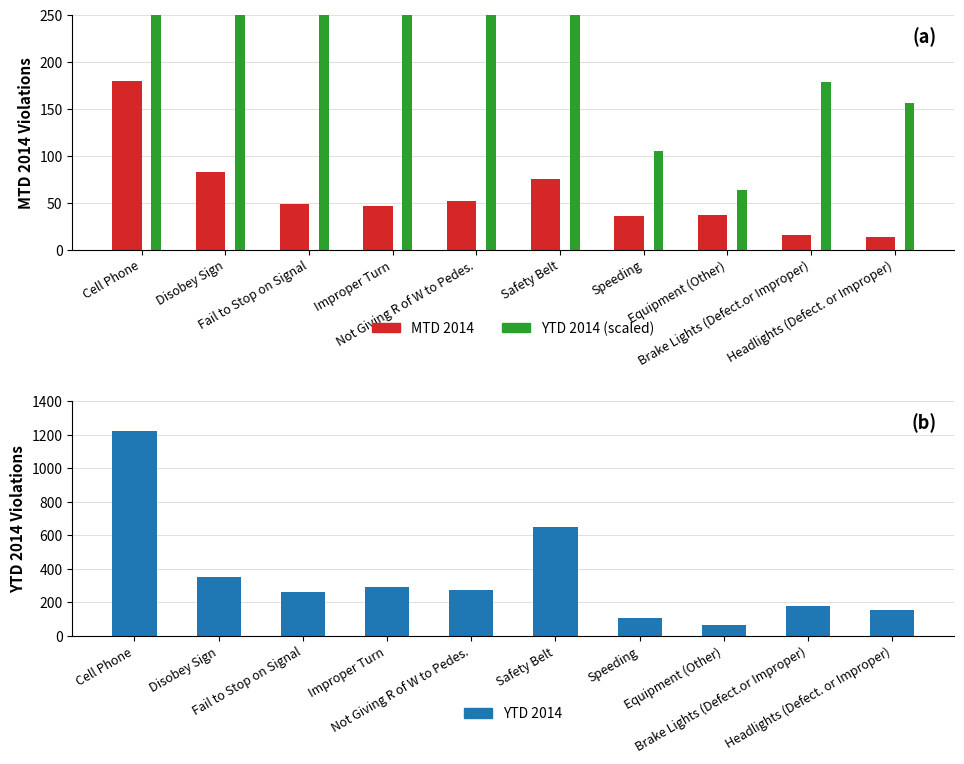

What is the average value of the YTD 2014 (scaled) series?

355